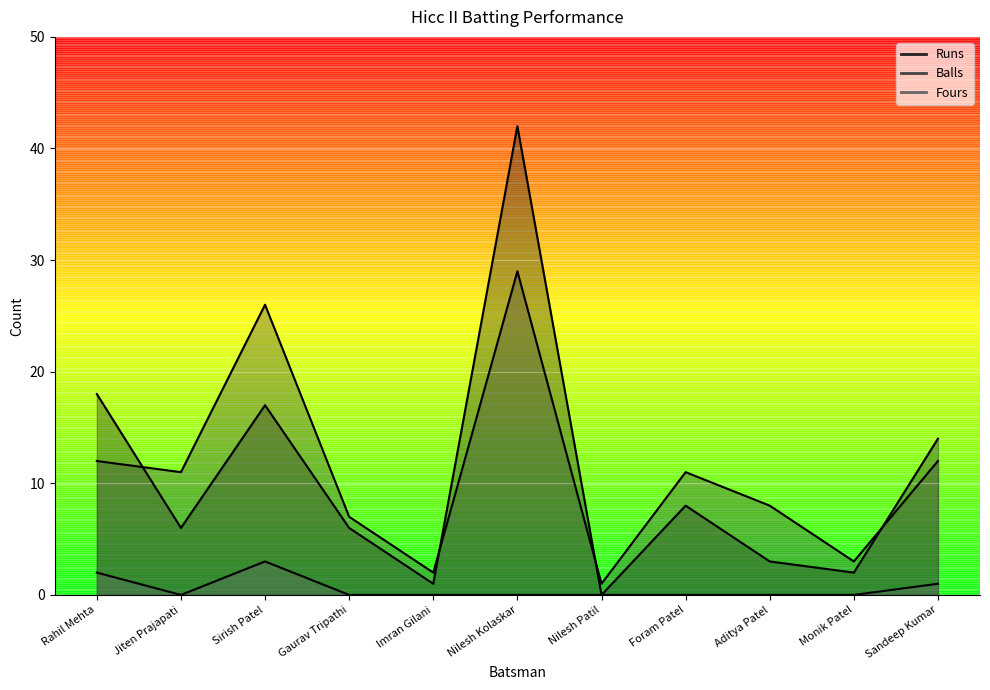

Is it true that Runs equals 0 at Nilesh Patil?

True